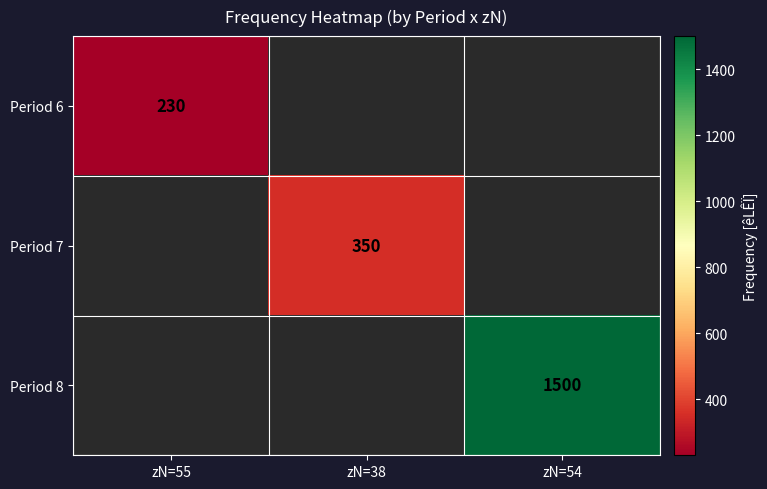

The Period 7 series shows 539 at zN=38. True or false?

False